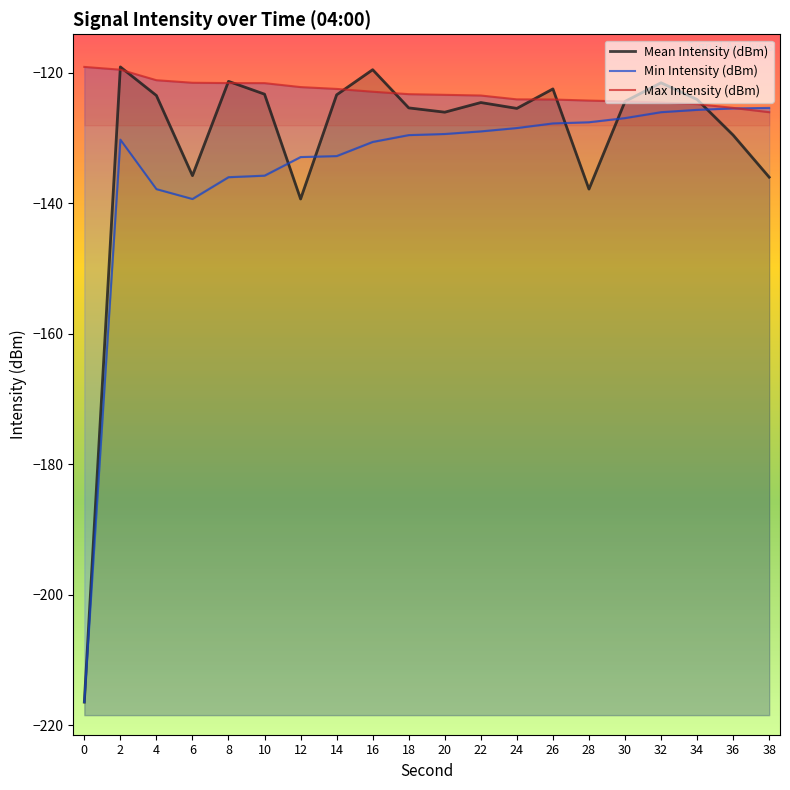

Rank the series by their maximum value, from lowest to highest.

Min Intensity (dBm), Mean Intensity (dBm), Max Intensity (dBm)